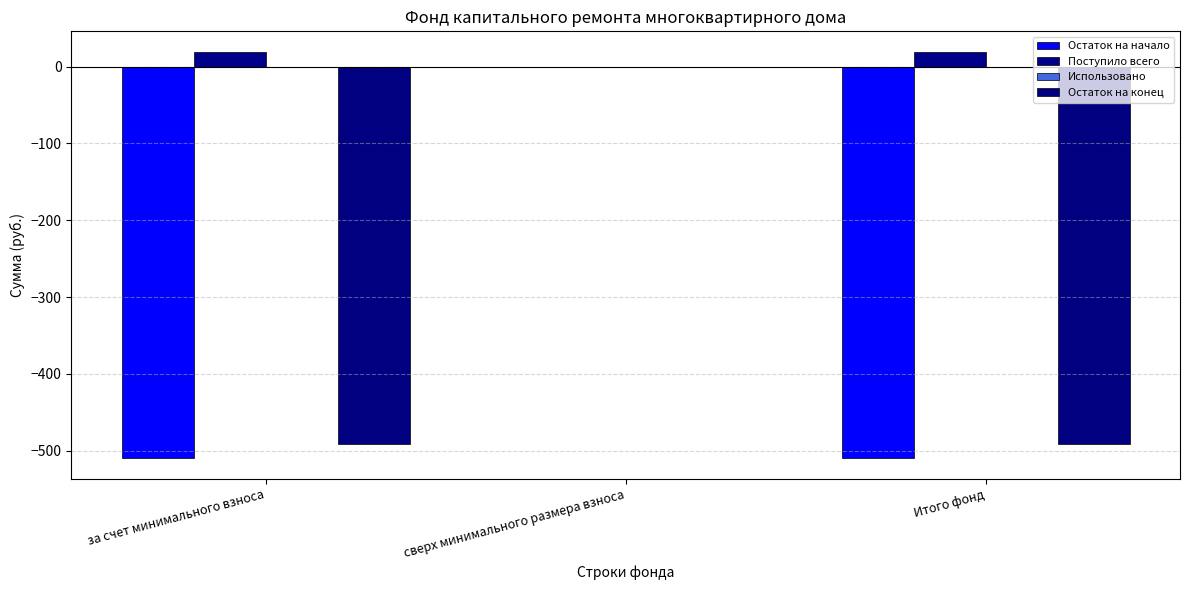

What is the label of the 1st bar from the left?

за счет минимального взноса